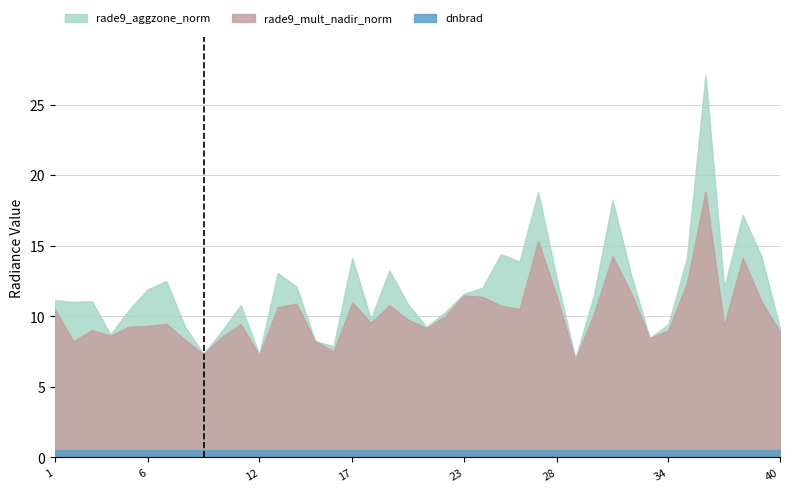

Is it true that dnbrad equals 20.2 at 7?

False